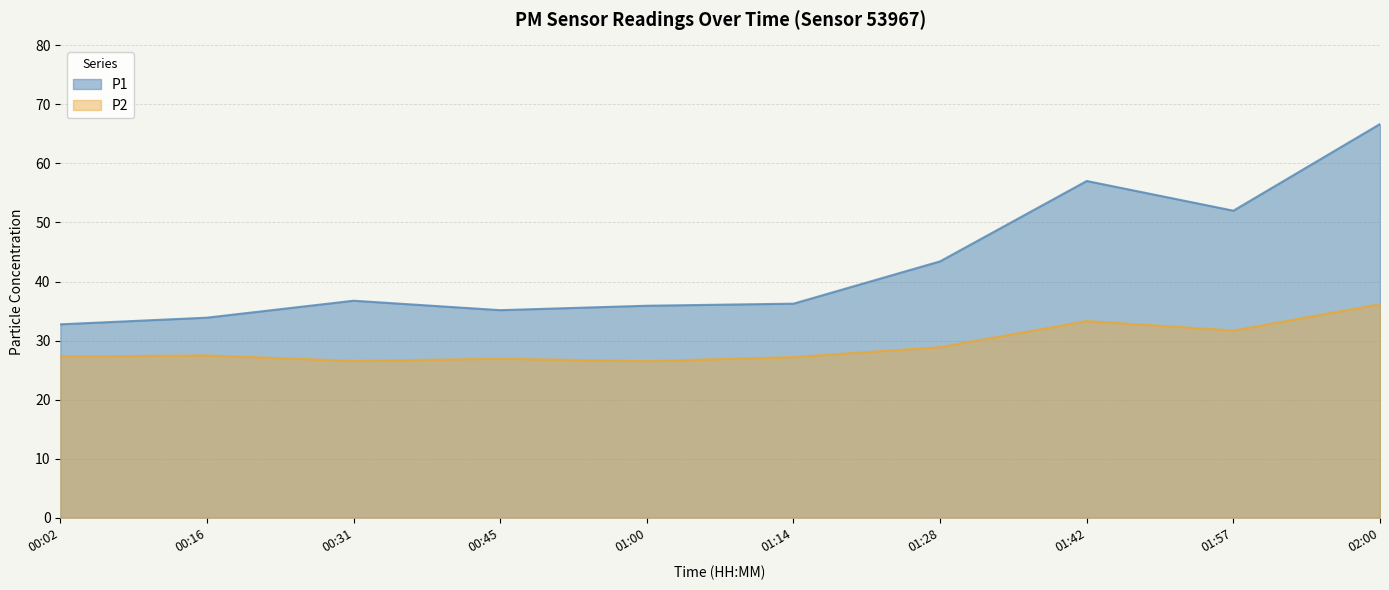

At which category does P2 reach its first local peak?

00:16